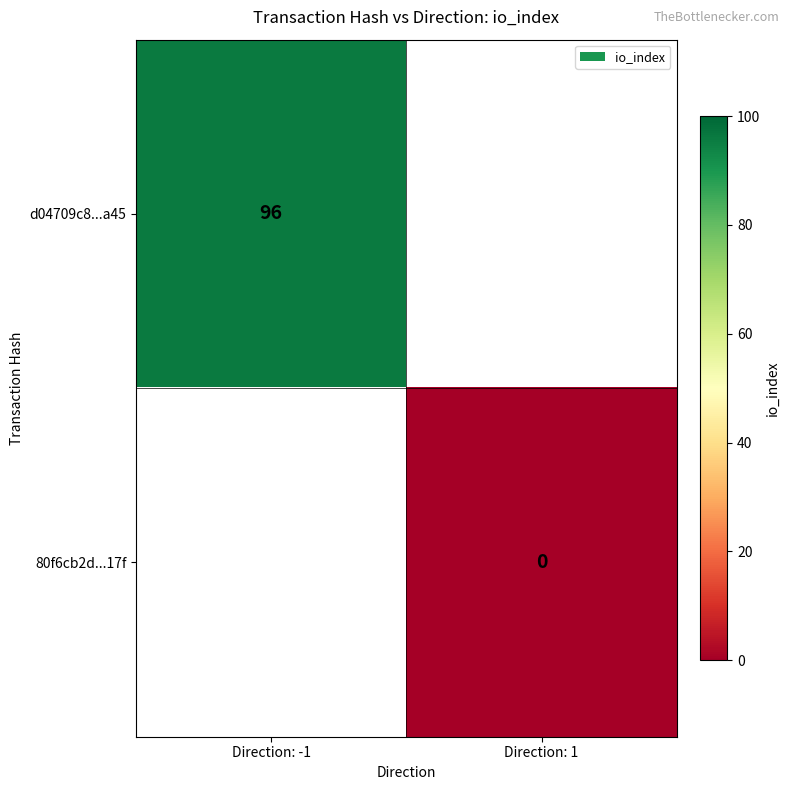

Is it true that d04709c8...a45 equals 45.4 at Direction: -1?

False